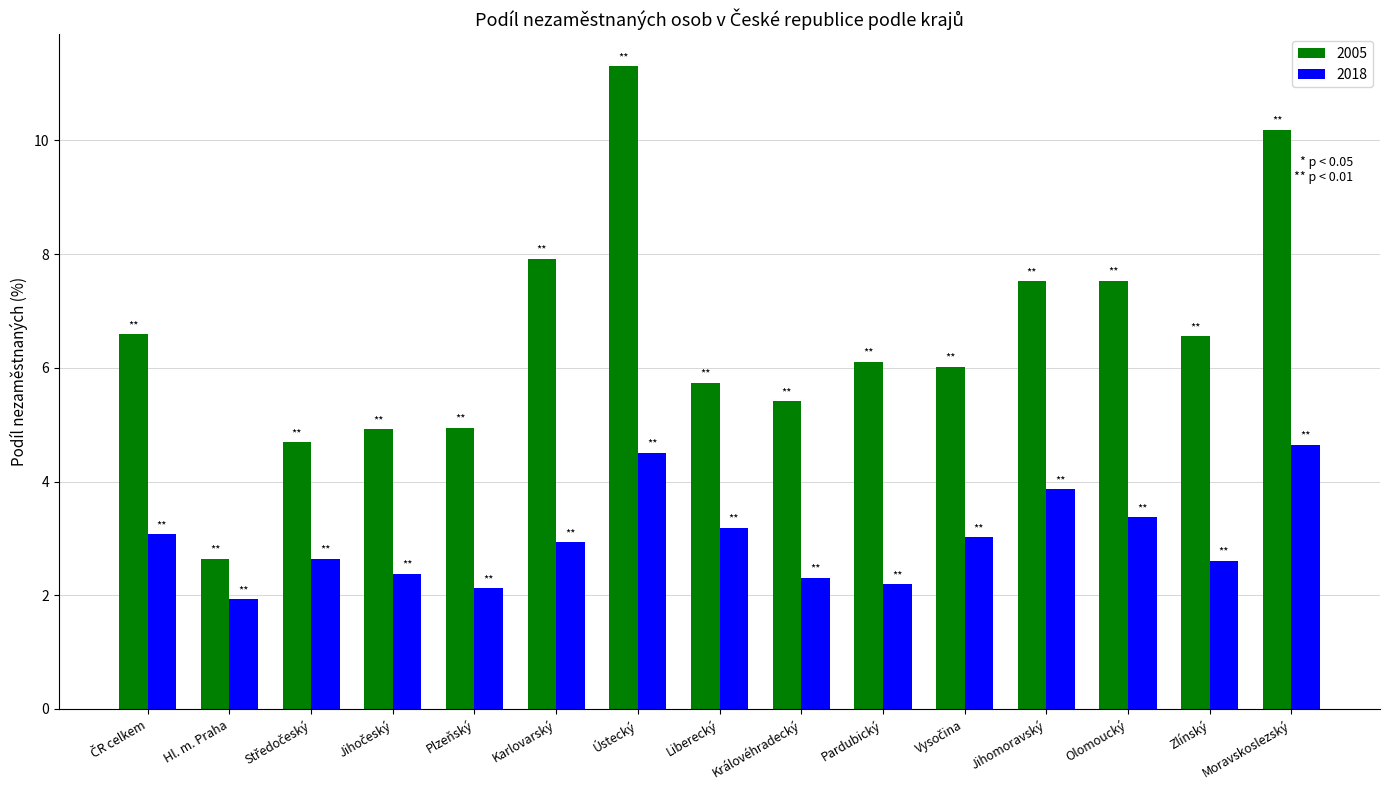

Count the number of categories in the chart.

15